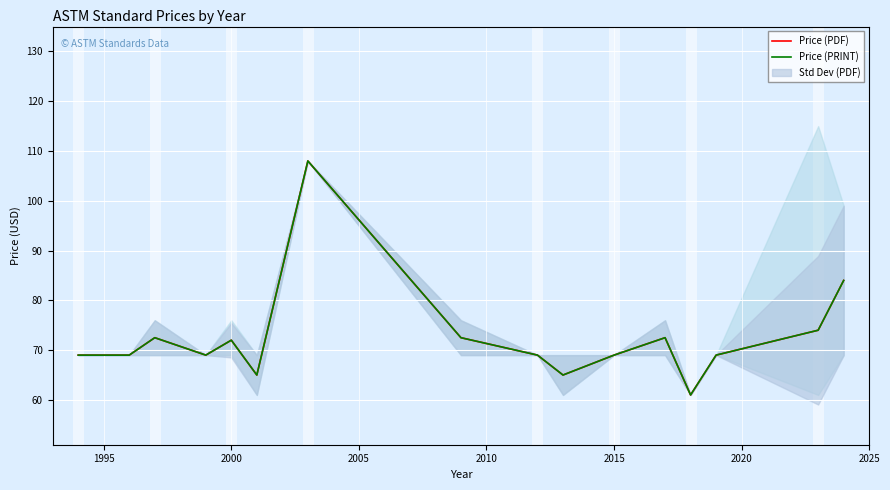

What is the minimum value for Price (PDF)?

61.0